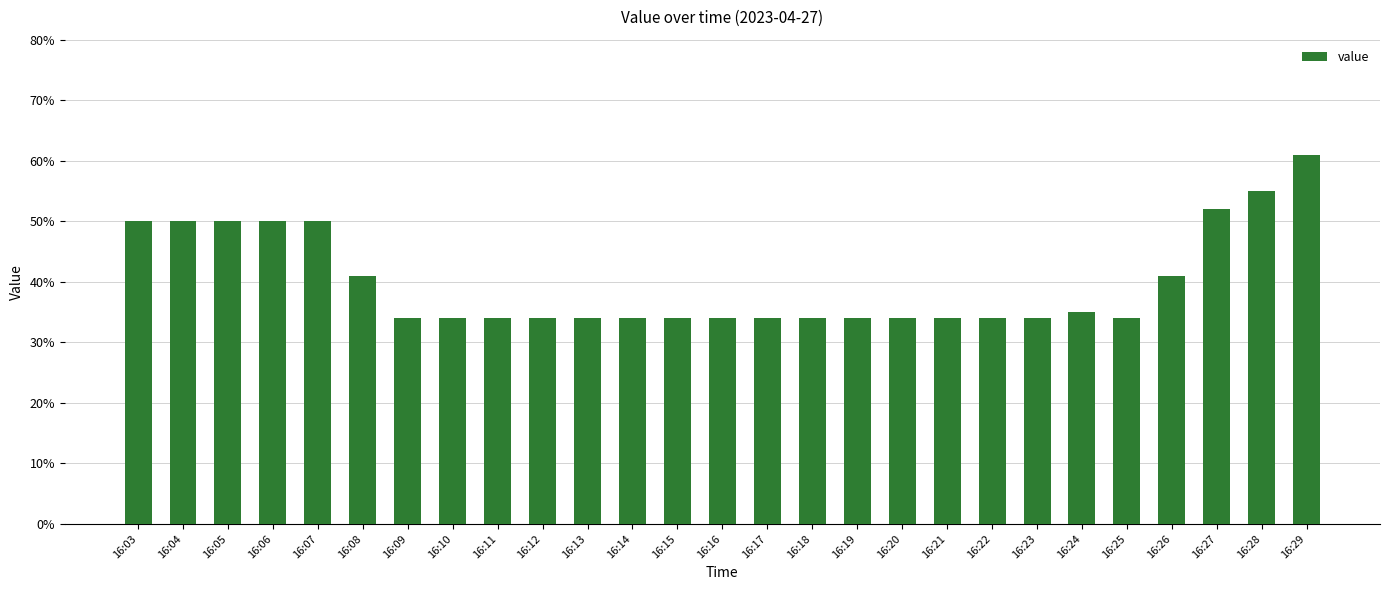

At which category does the chart reach its minimum across all series?

16:09